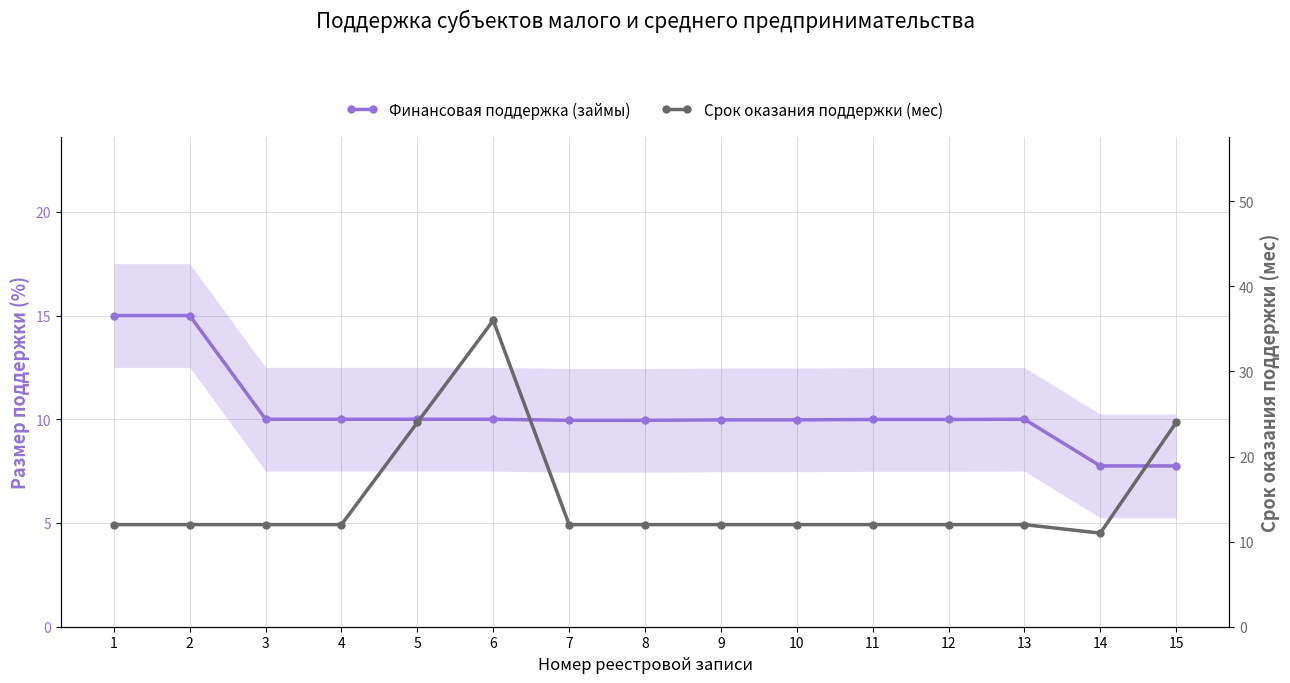

Which series has the largest total across all categories?

Срок оказания поддержки (мес)